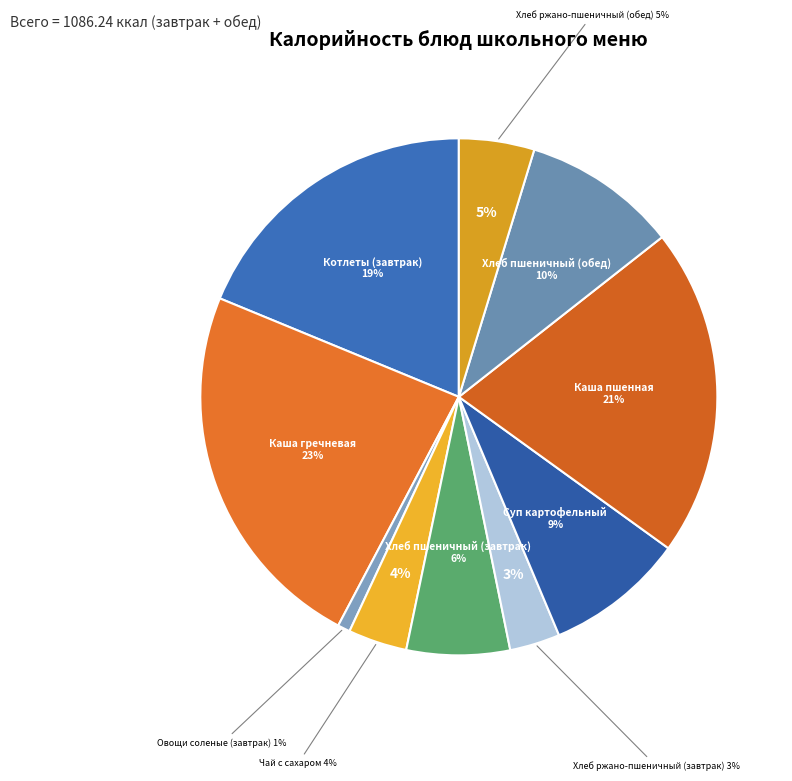

Rank the categories by value from highest to lowest.

Каша гречневая, Каша пшенная, Котлеты (завтрак), Хлеб пшеничный (обед), Суп картофельный, Хлеб пшеничный (завтрак), Хлеб ржано-пшеничный (обед), Чай с сахаром, Хлеб ржано-пшеничный (завтрак), Овощи соленые (завтрак)